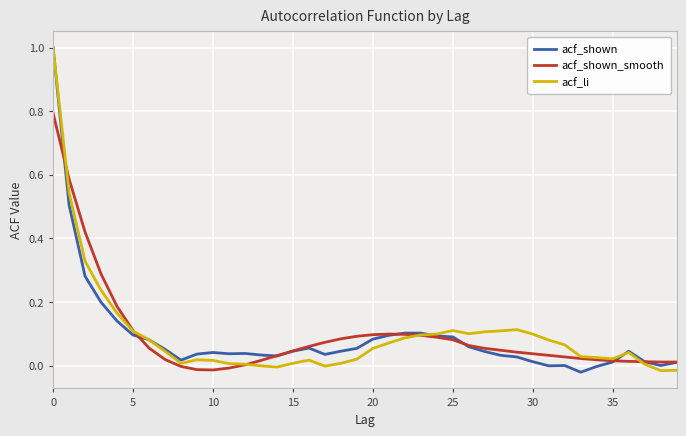

What is the highest value of the acf_shown series?

1.0